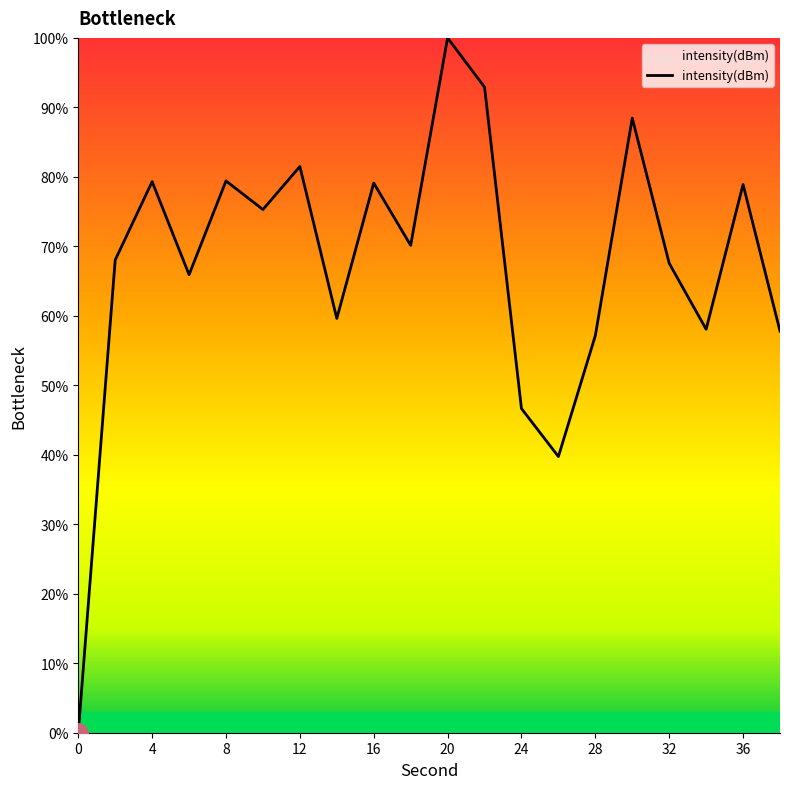

What is the difference between the maximum and minimum values?

100.0